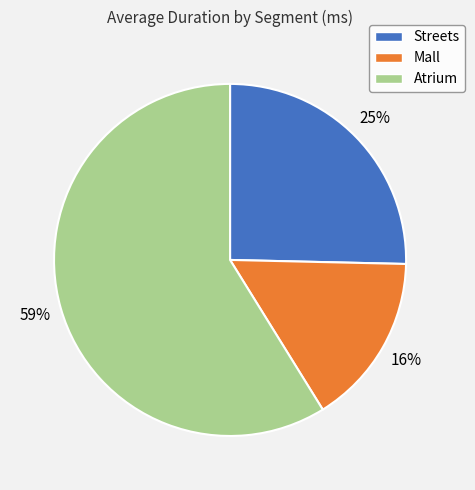

Count the number of slices in the pie.

3